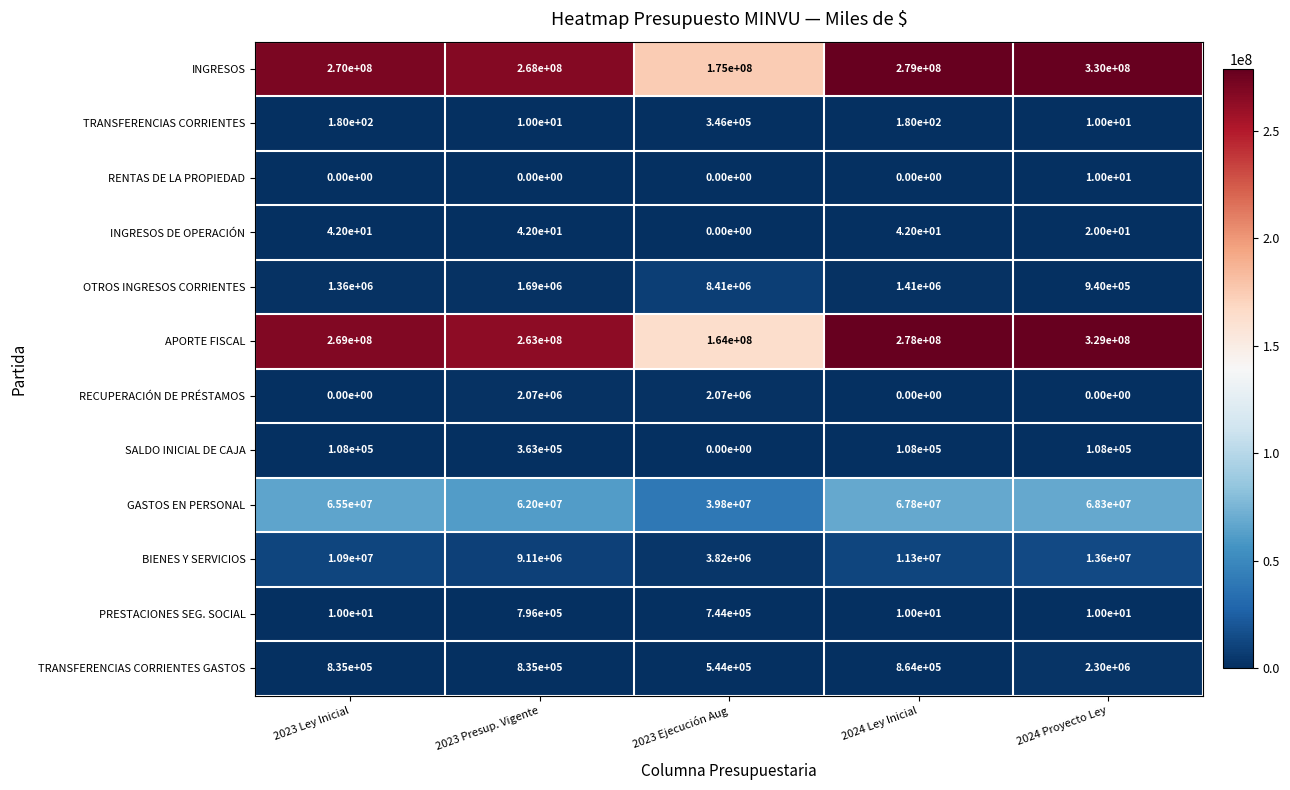

Which series has the largest total across all categories?

INGRESOS